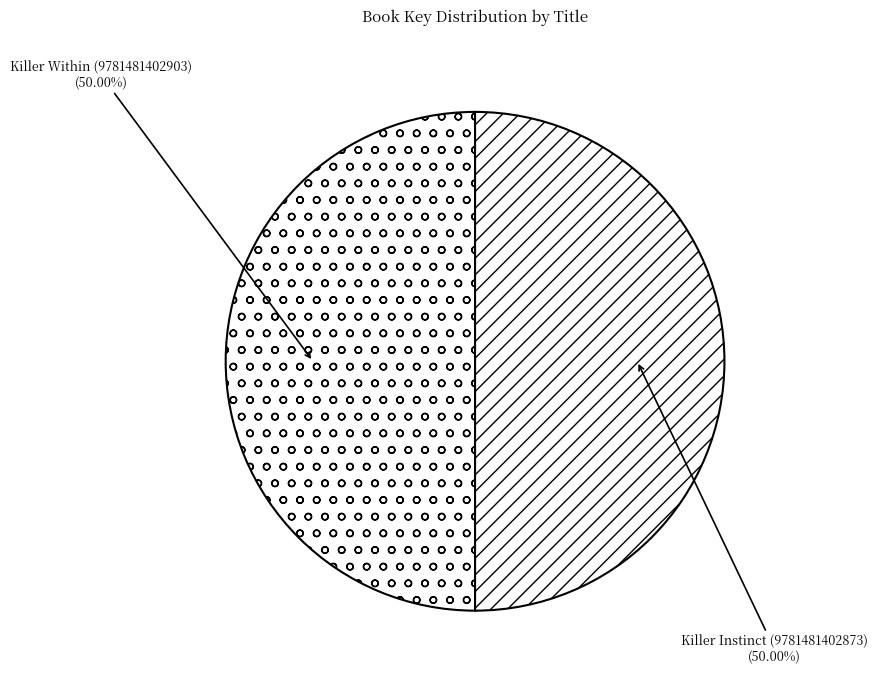

What is the ratio of the value at Killer Instinct (9781481402873) to the value at Killer Within (9781481402903)?

1.0